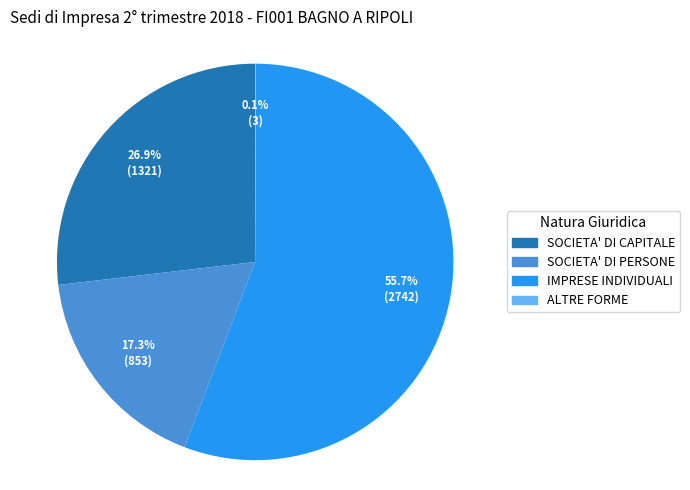

Combined, what portion of the pie is SOCIETA' DI PERSONE and SOCIETA' DI CAPITALE?

44.2%